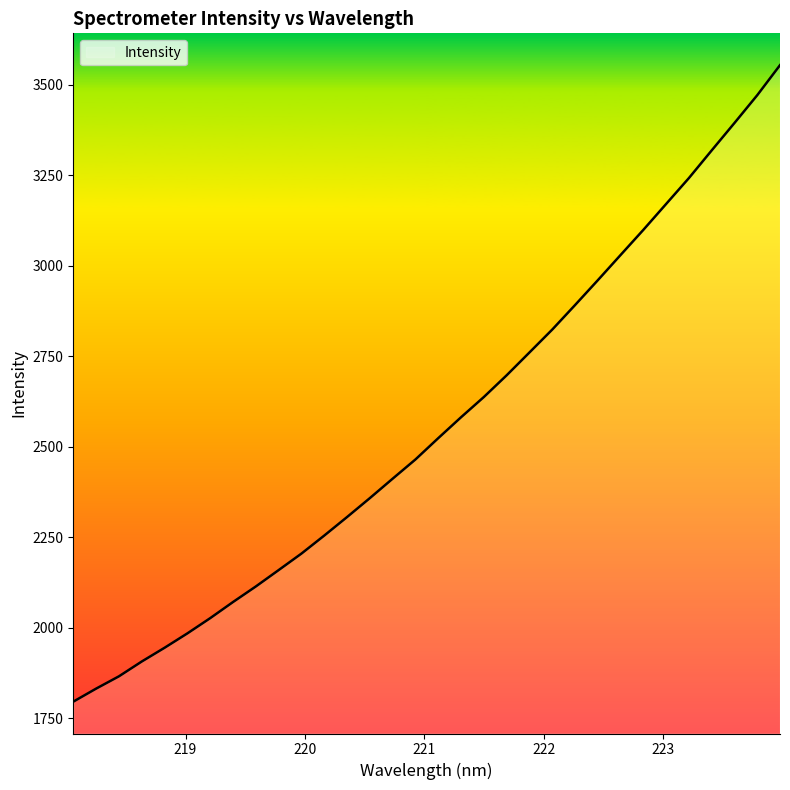

What is the maximum value shown in the chart?

3554.3